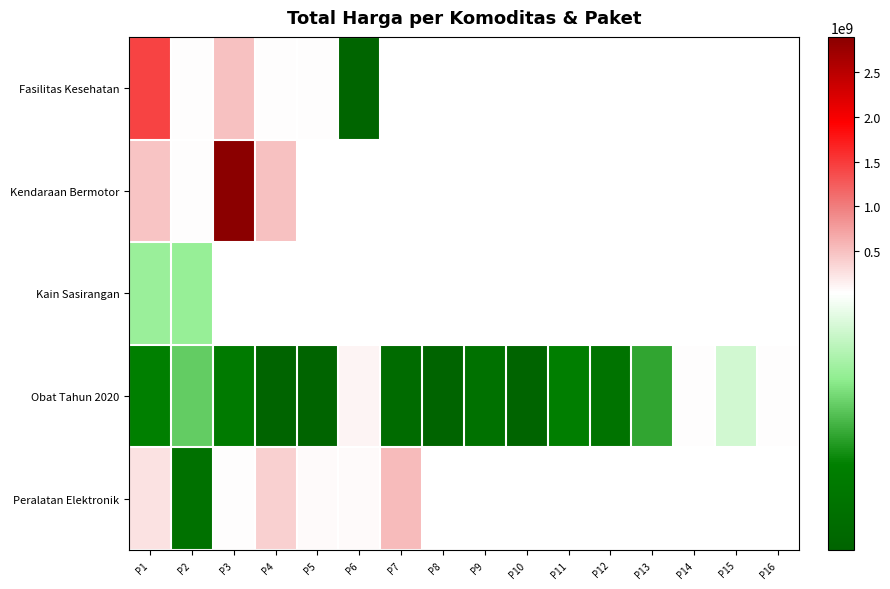

Where is Kain Sasirangan nearest to the value 19037500?

P1